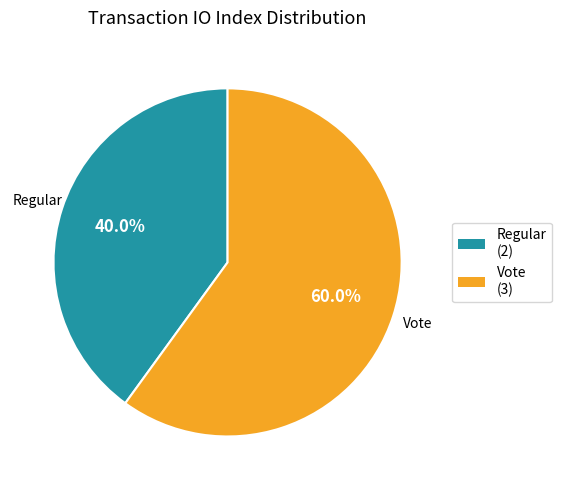

To the nearest percent, what is the difference between the Regular and Vote slice percentages?

20%